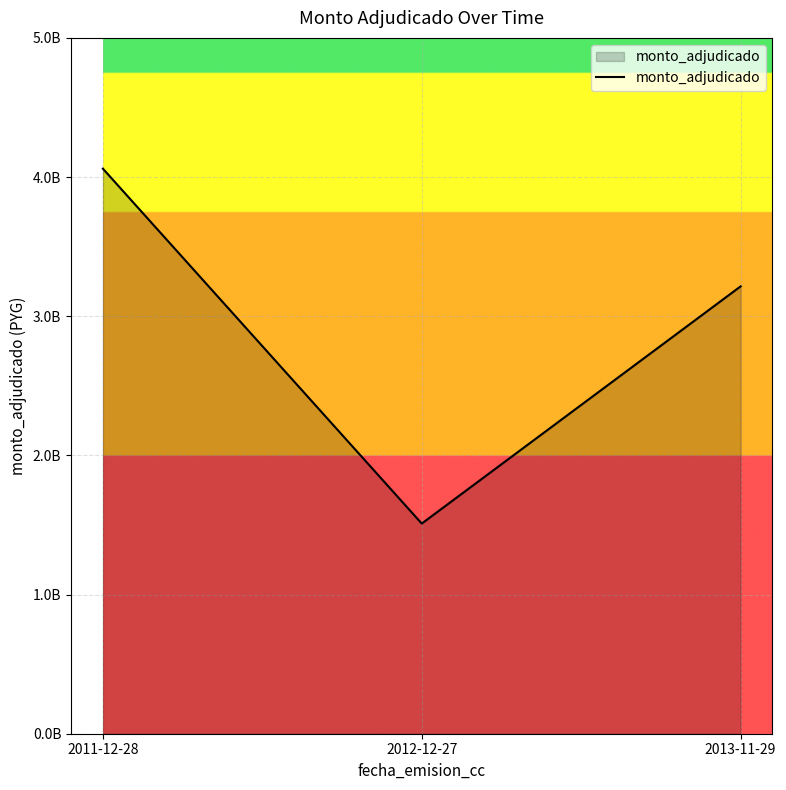

Reading left to right, transcribe all the data shown in this chart.

2011-12-28=4060382676	2012-12-27=1510101484	2013-11-29=3214556194